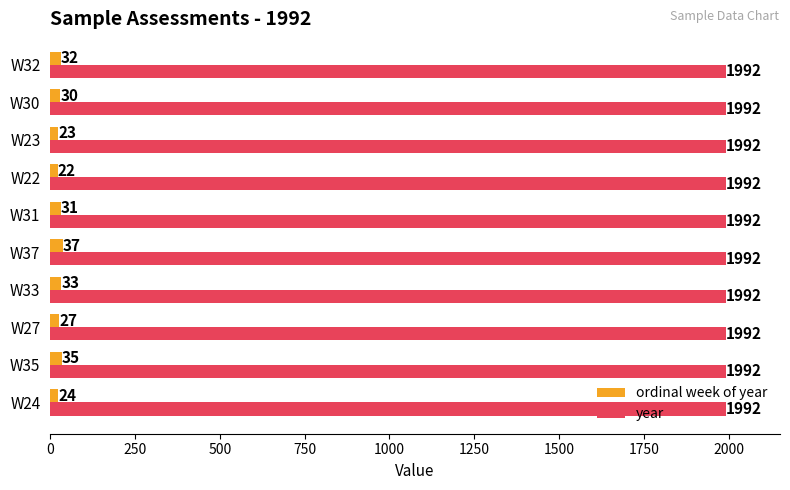

What is the sum of all year values?

19920